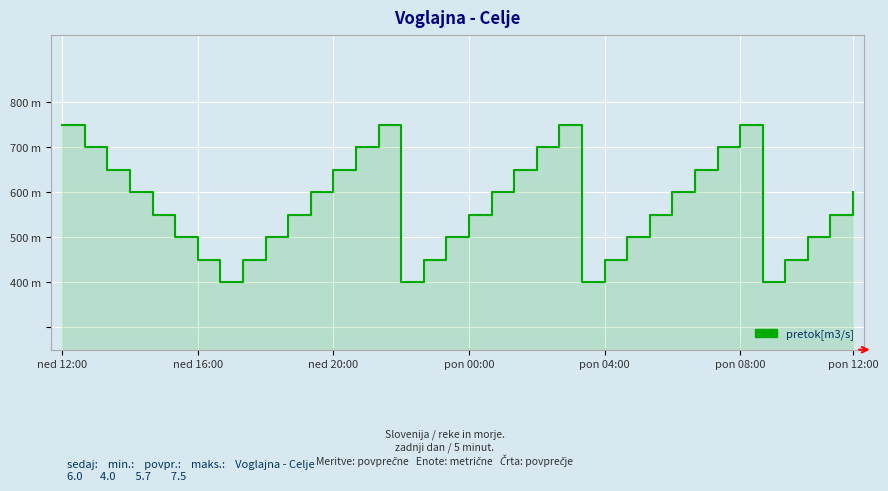

What is the difference between the second highest and minimum values?

350